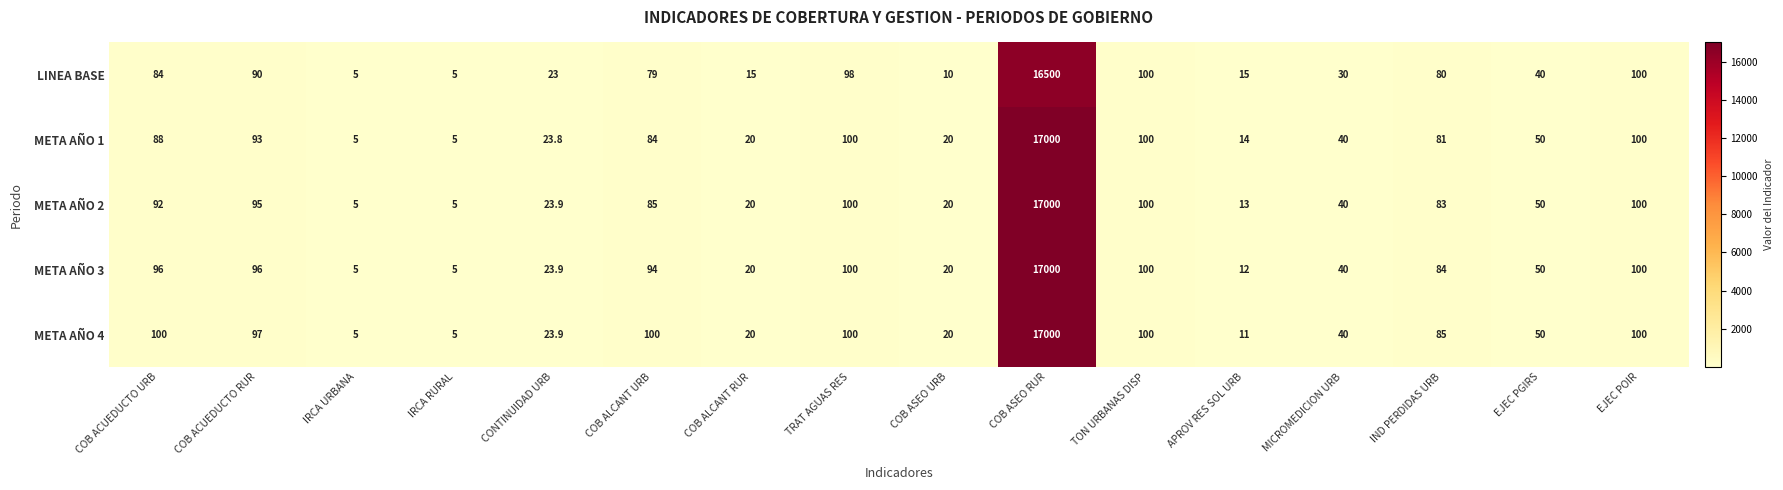

What is the greatest value displayed?

17000.0